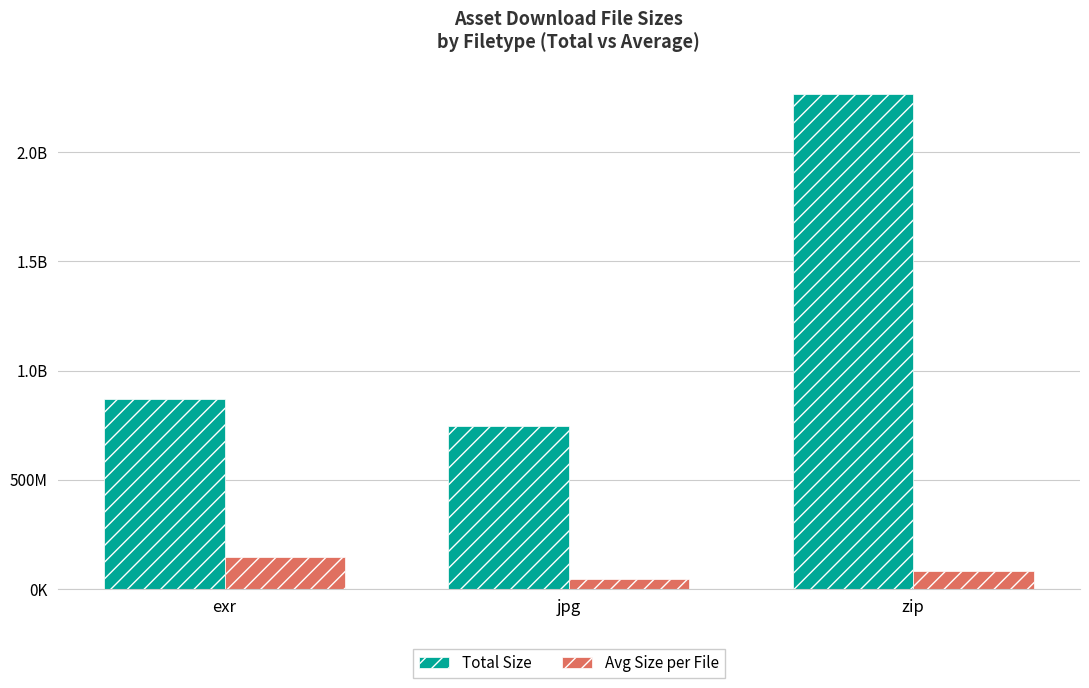

What is the greatest value displayed?

2267614720